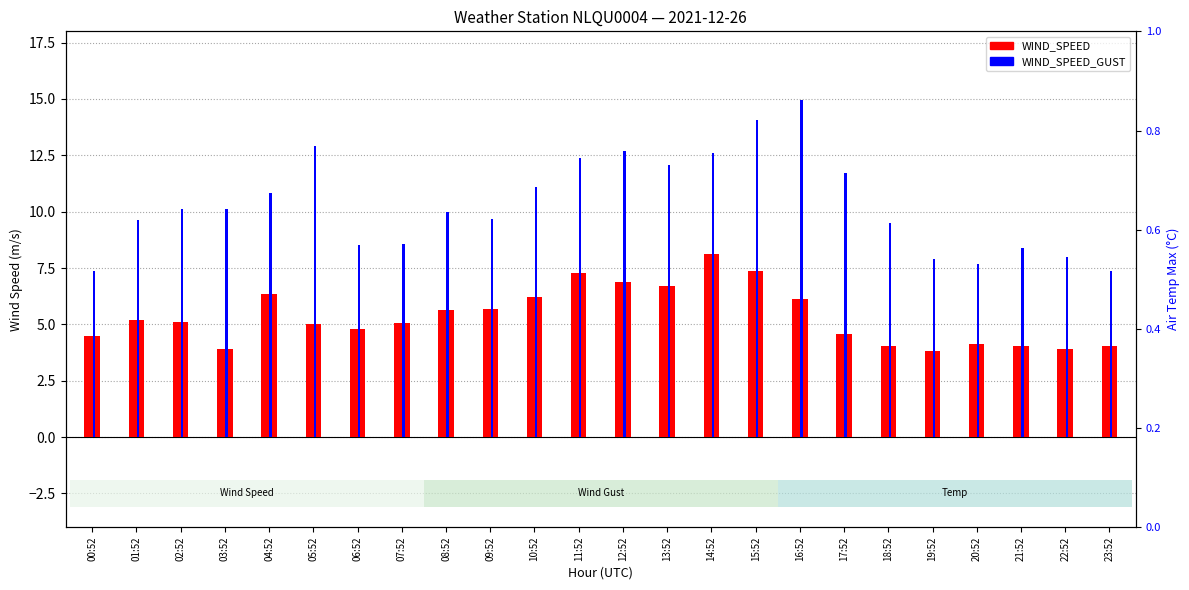

Rank the series by their maximum value, from highest to lowest.

WIND_SPEED_GUST, WIND_SPEED